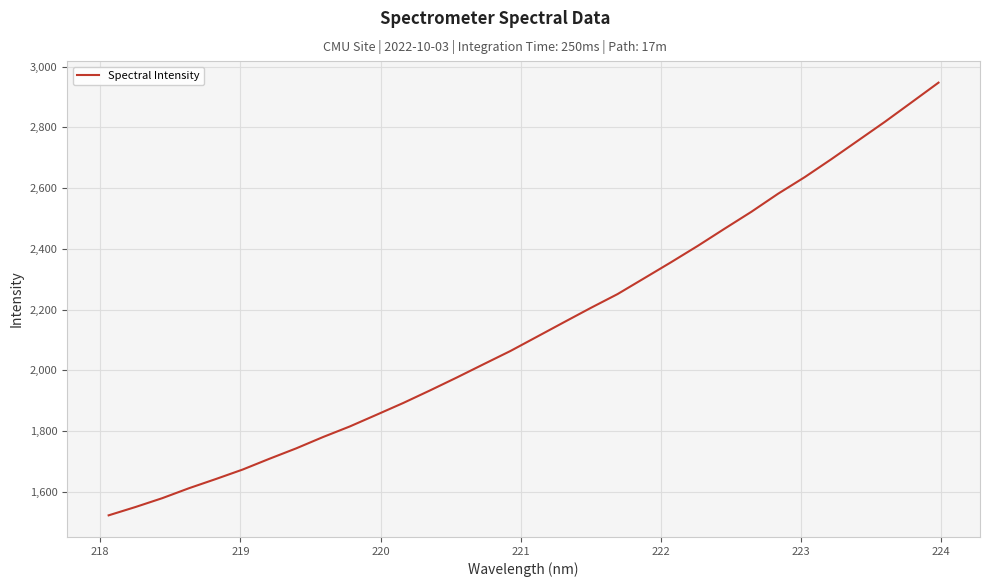

What is the difference between the second highest and minimum values?

1361.4